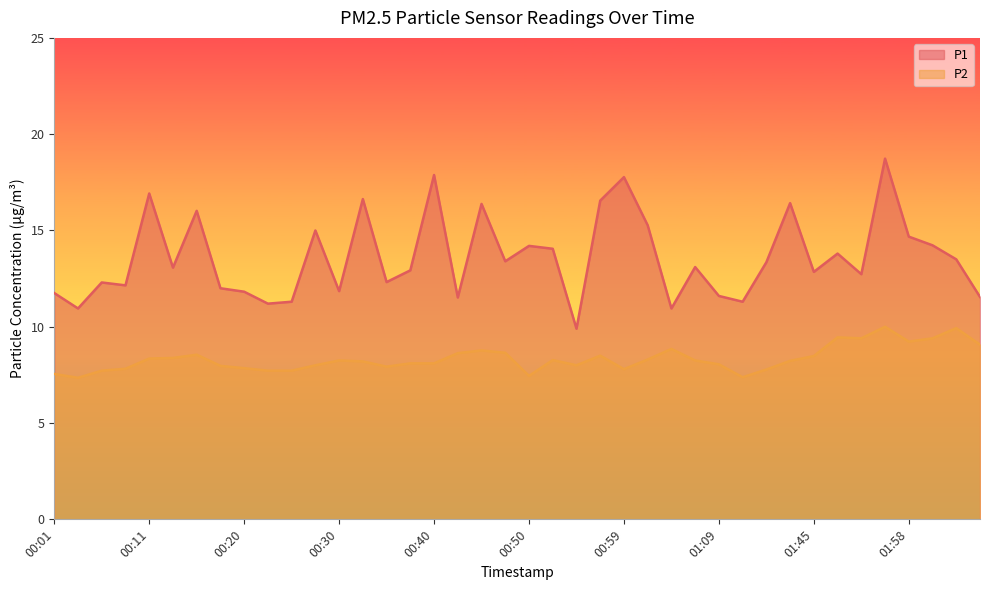

What is the lowest value of the P1 series?

9.9